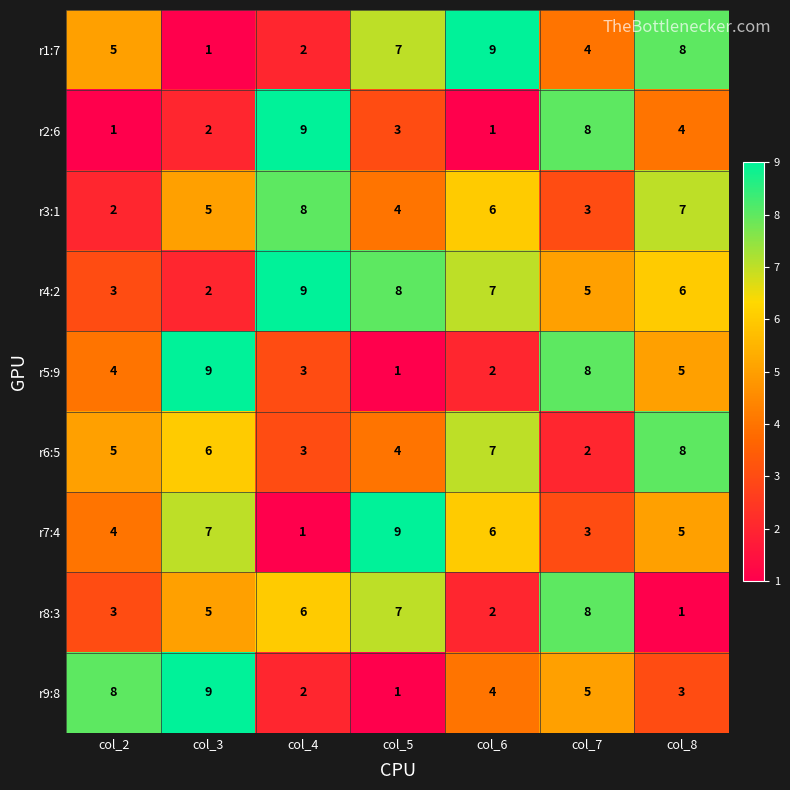

Count the number of data series in this chart.

9